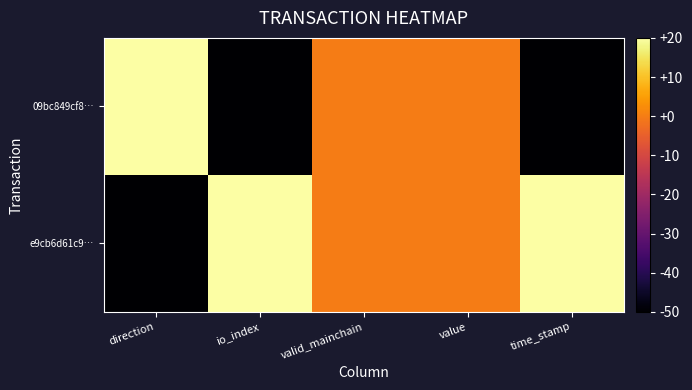

At which category is the sum across all series the highest?

valid_mainchain